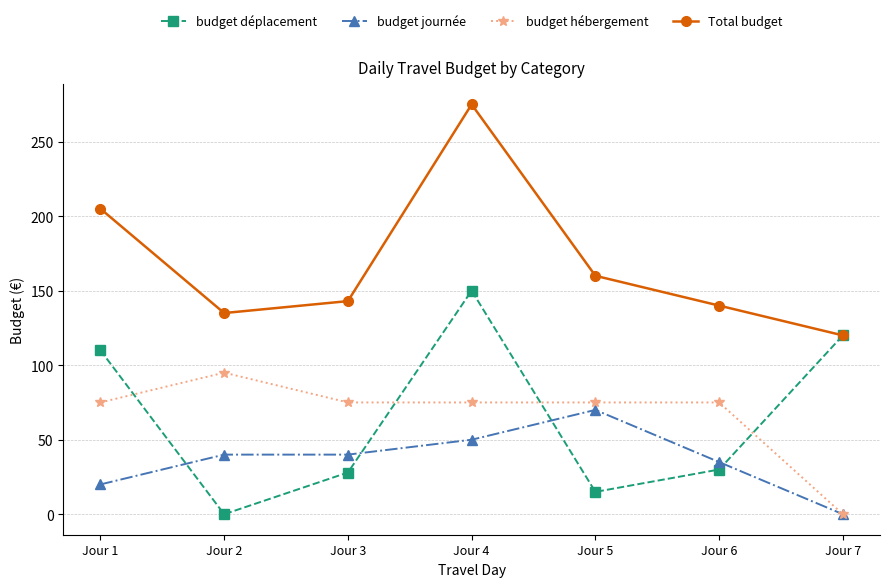

What is the highest value of the budget déplacement series?

150